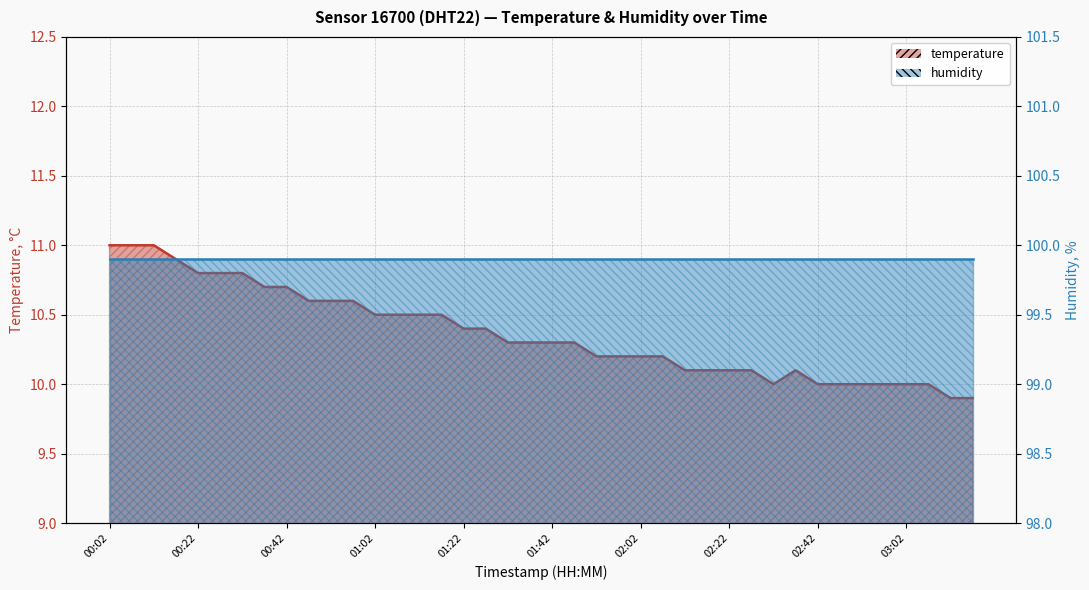

What is the label of the 34th point from the left?

02:47